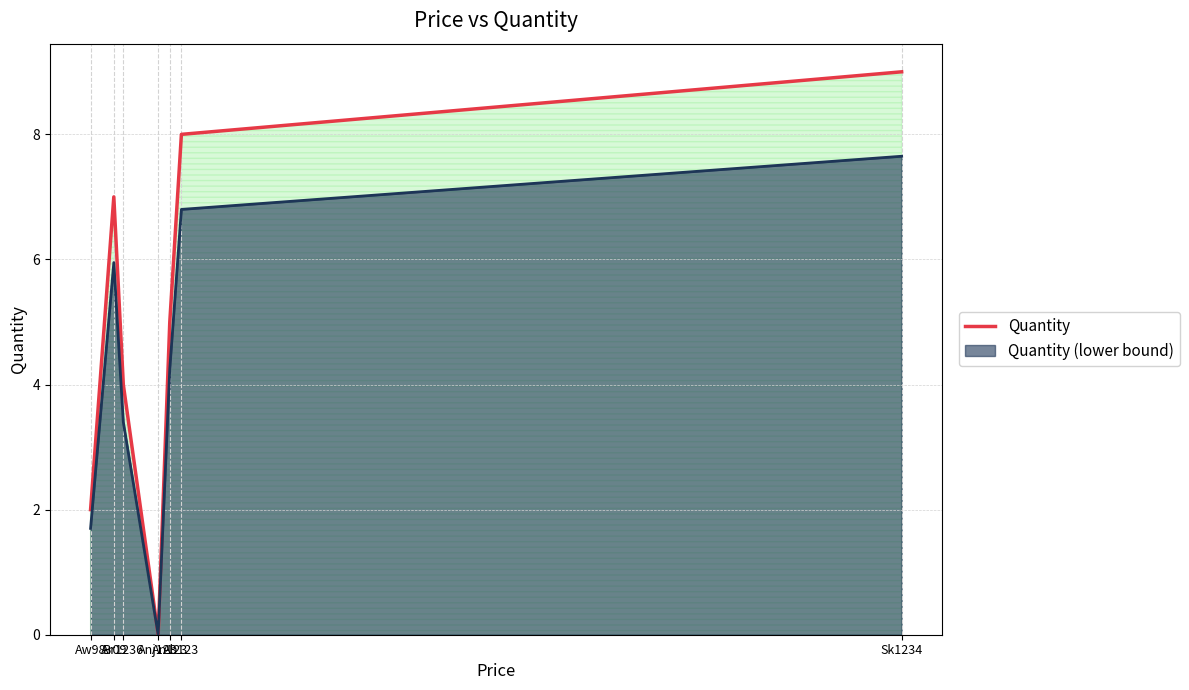

Reading left to right, what are all the values shown in this chart?

2	7	4	0	5	8	9